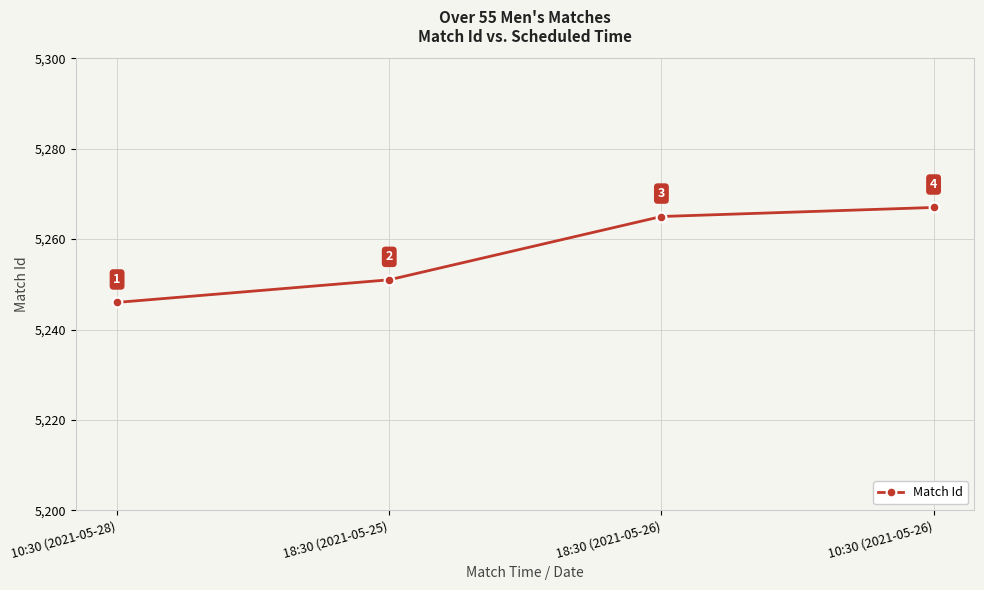

What is the minimum value shown in the chart?

5246